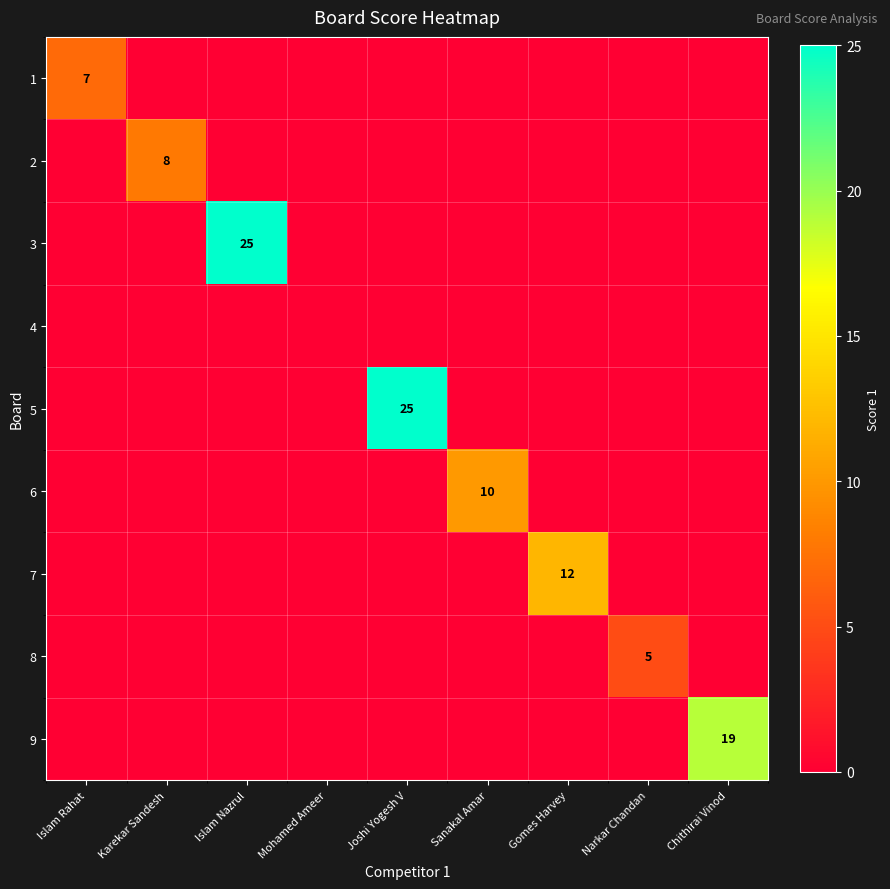

What is the total value across all series at Joshi Yogesh V?

25